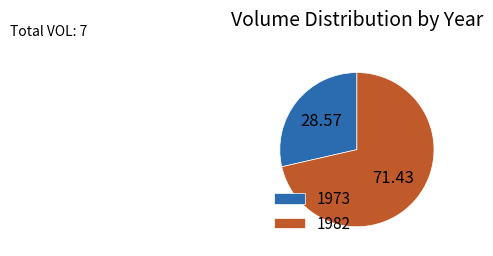

Rank the categories by value from lowest to highest.

1973, 1982